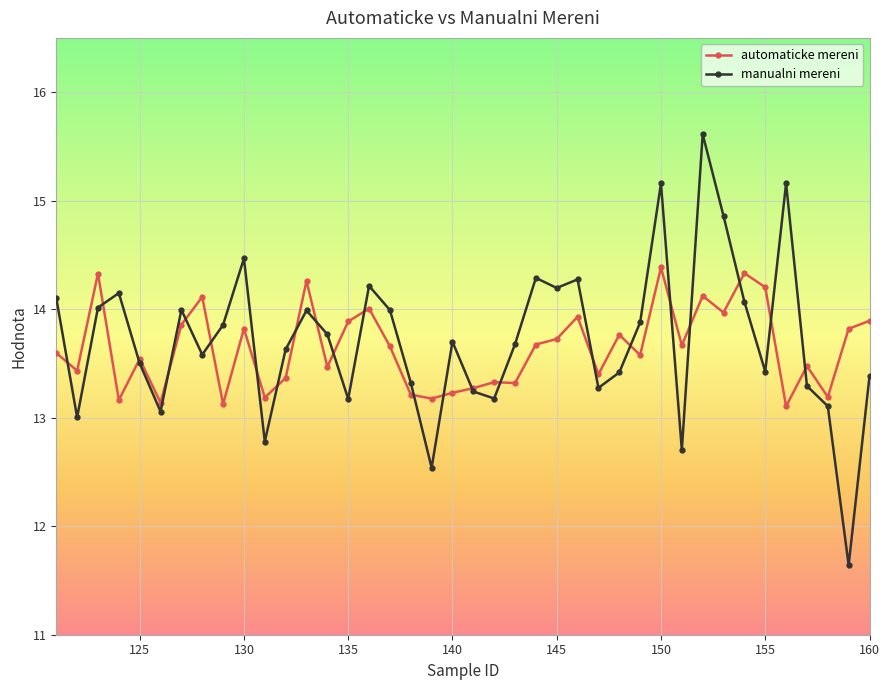

What is the average value of the manualni mereni series?

13.7